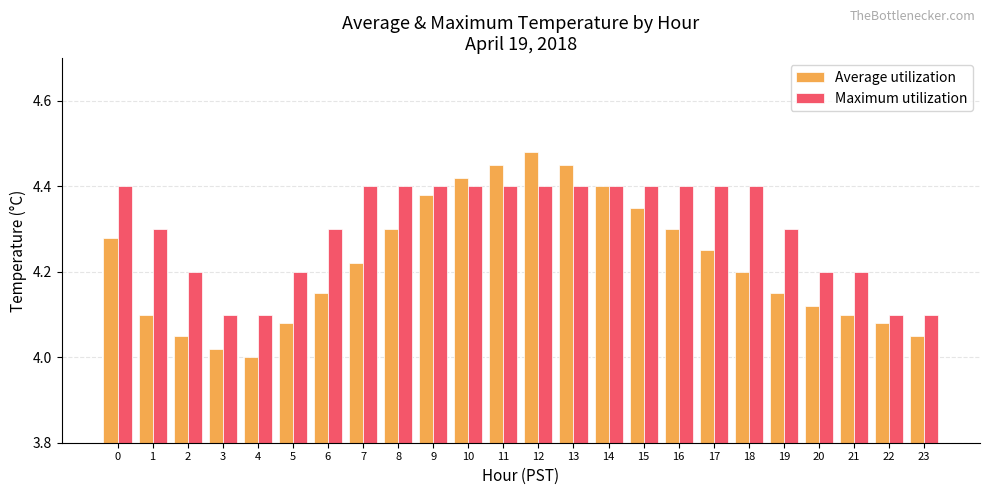

At how many categories does at least one series exceed 4?

24